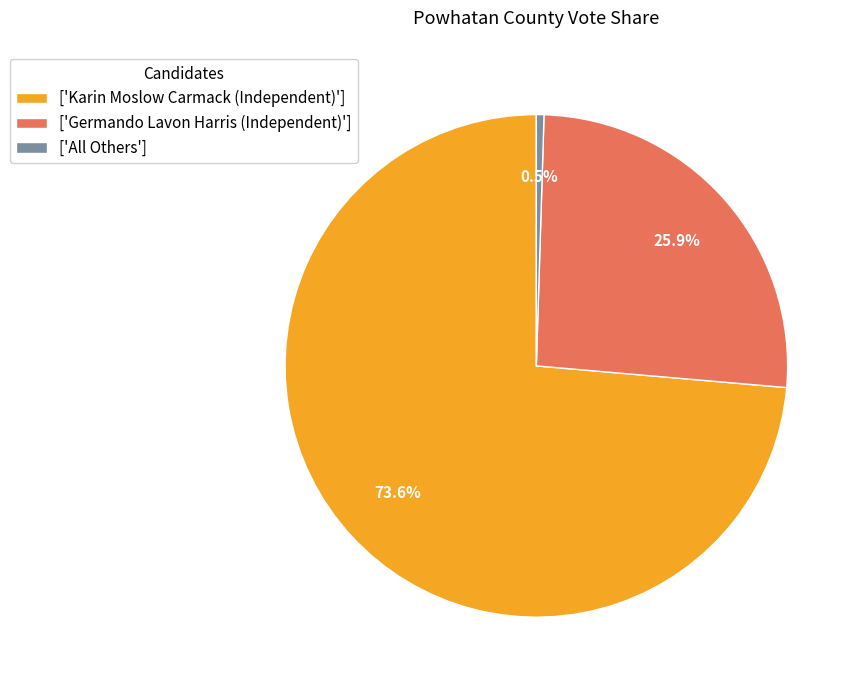

Rank the categories by value from lowest to highest.

['All Others'], ['Germando Lavon Harris (Independent)'], ['Karin Moslow Carmack (Independent)']